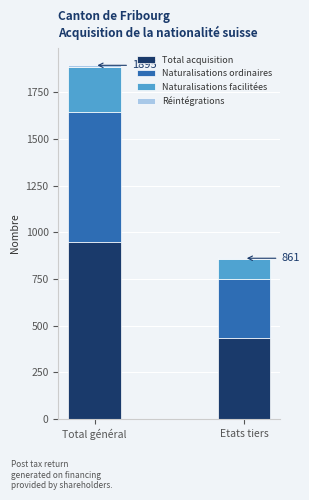

Is it true that Total acquisition equals 431 at Etats tiers?

True